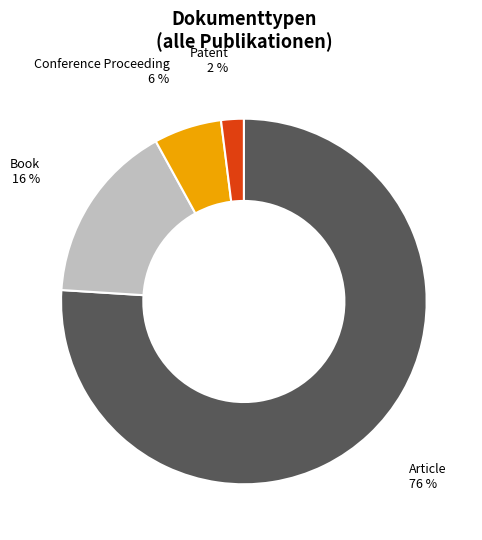

How many segments does this pie chart have?

4